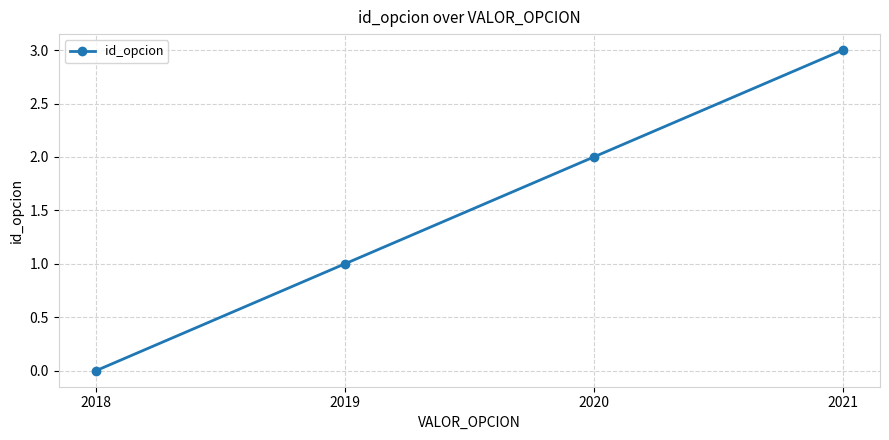

Does the chart display data point markers on the line(s)?

Yes